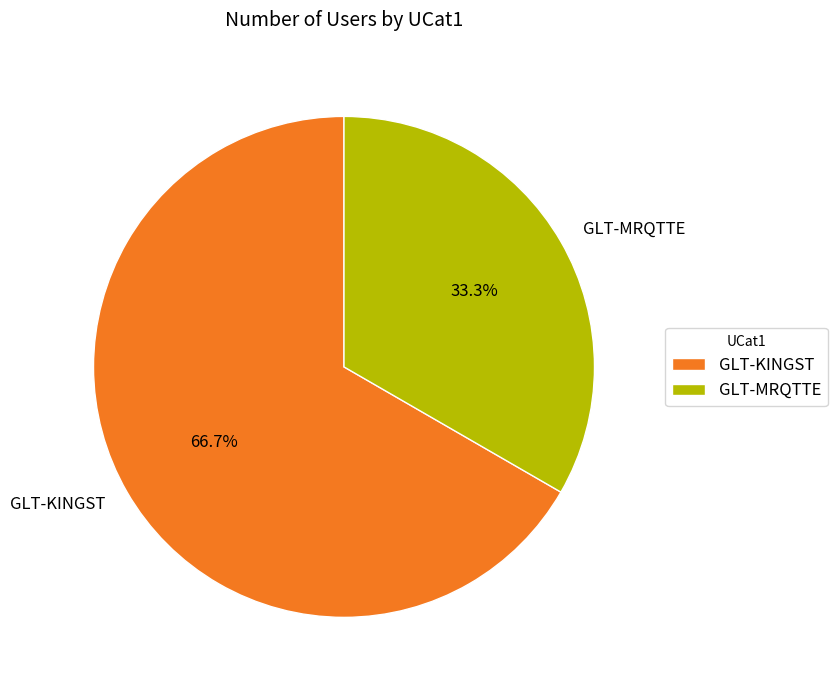

To the nearest percent, what is the difference between the largest and smallest slice percentages?

33%